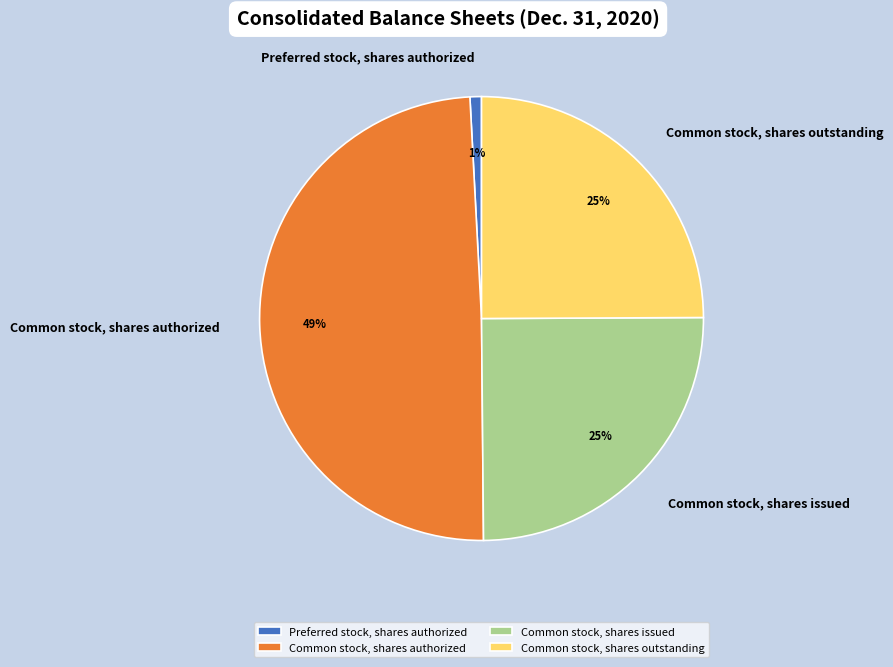

Does any single category account for the majority?

No